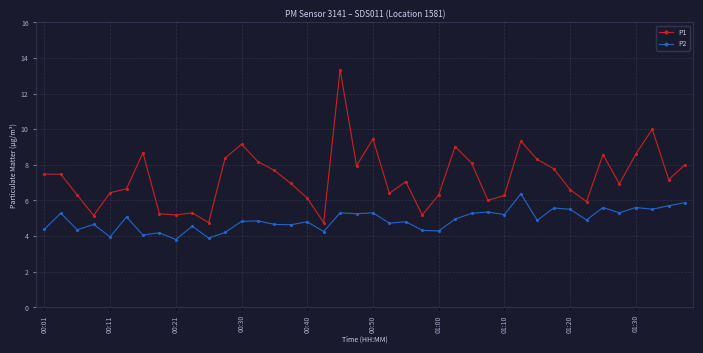

Which series has the largest range (max minus min)?

P1